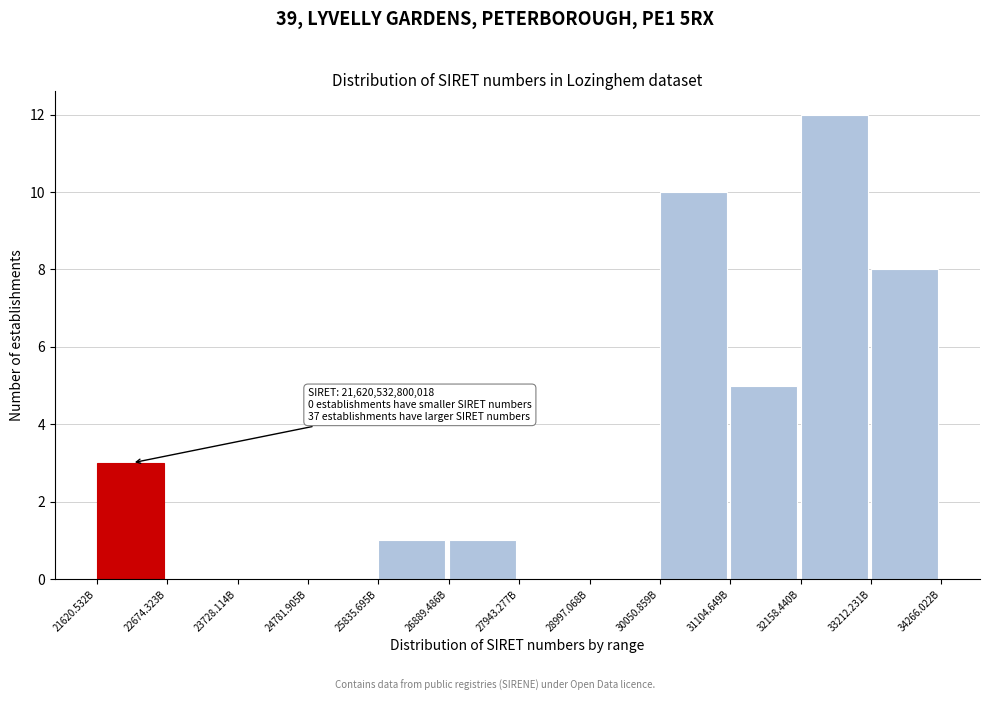

Reading left to right, transcribe all the data shown in this chart.

21620.532B=3	22674.323B=0	23728.114B=0	24781.905B=0	25835.695B=1	26889.486B=1	27943.277B=0	28997.068B=0	30050.859B=10	31104.649B=5	32158.440B=12	33212.231B=8